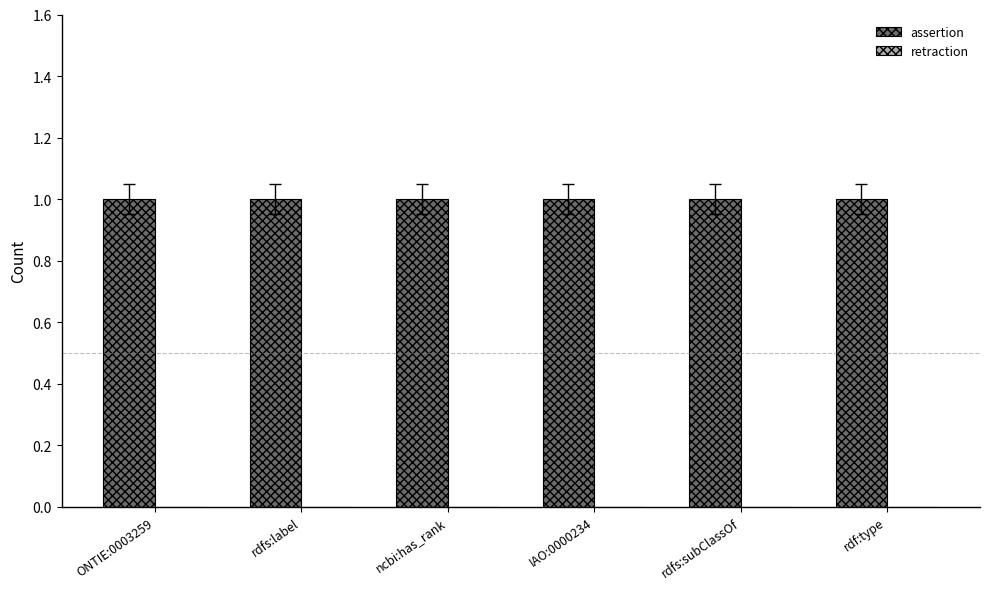

Rank the series by their maximum value, from highest to lowest.

assertion, retraction